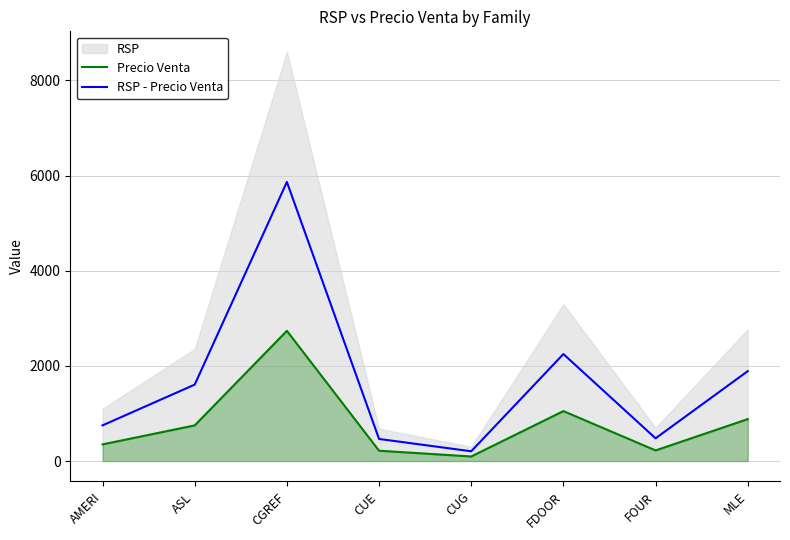

What is the difference between the maximum and minimum values in the RSP - Precio Venta series?

5661.5